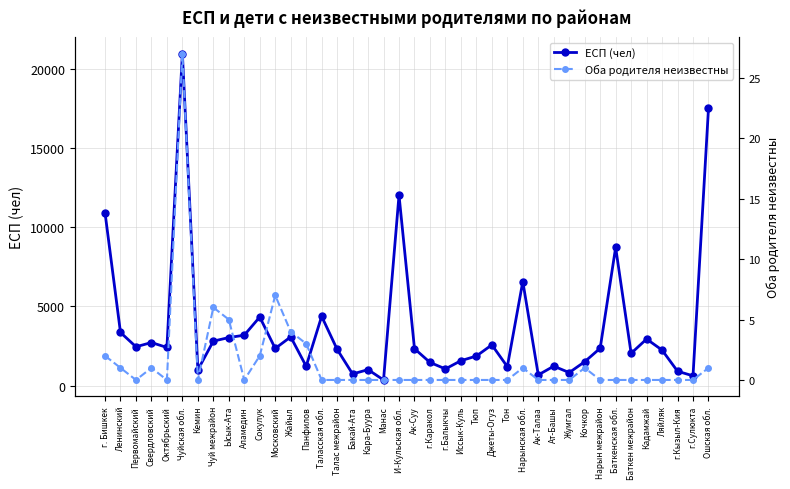

Where is the first local maximum for ЕСП (чел)?

Свердловский